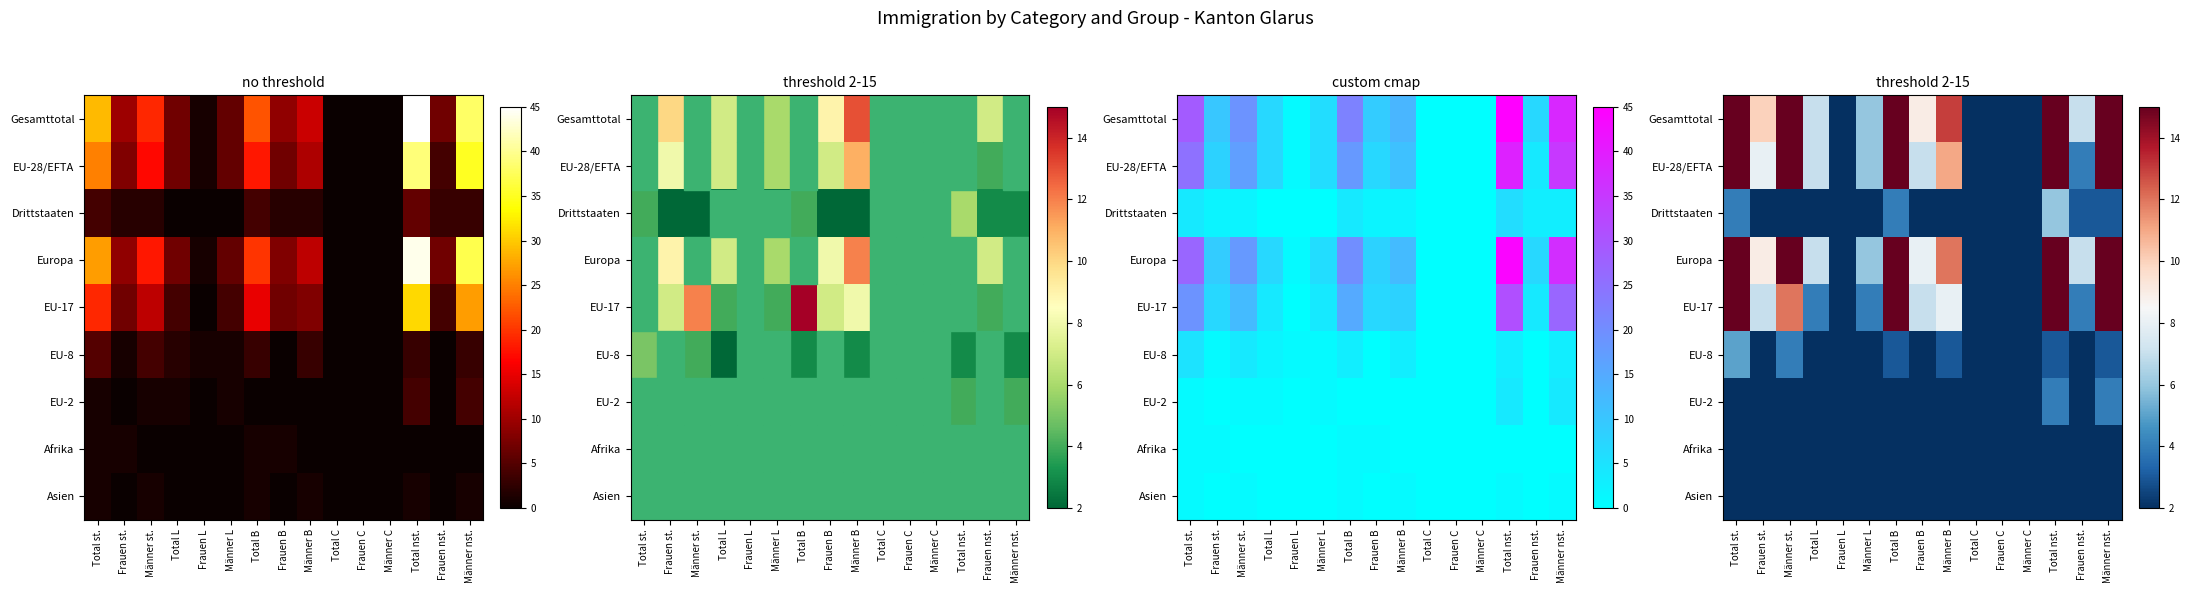

True or false: Afrika has a value of 2 at Frauen L.

True